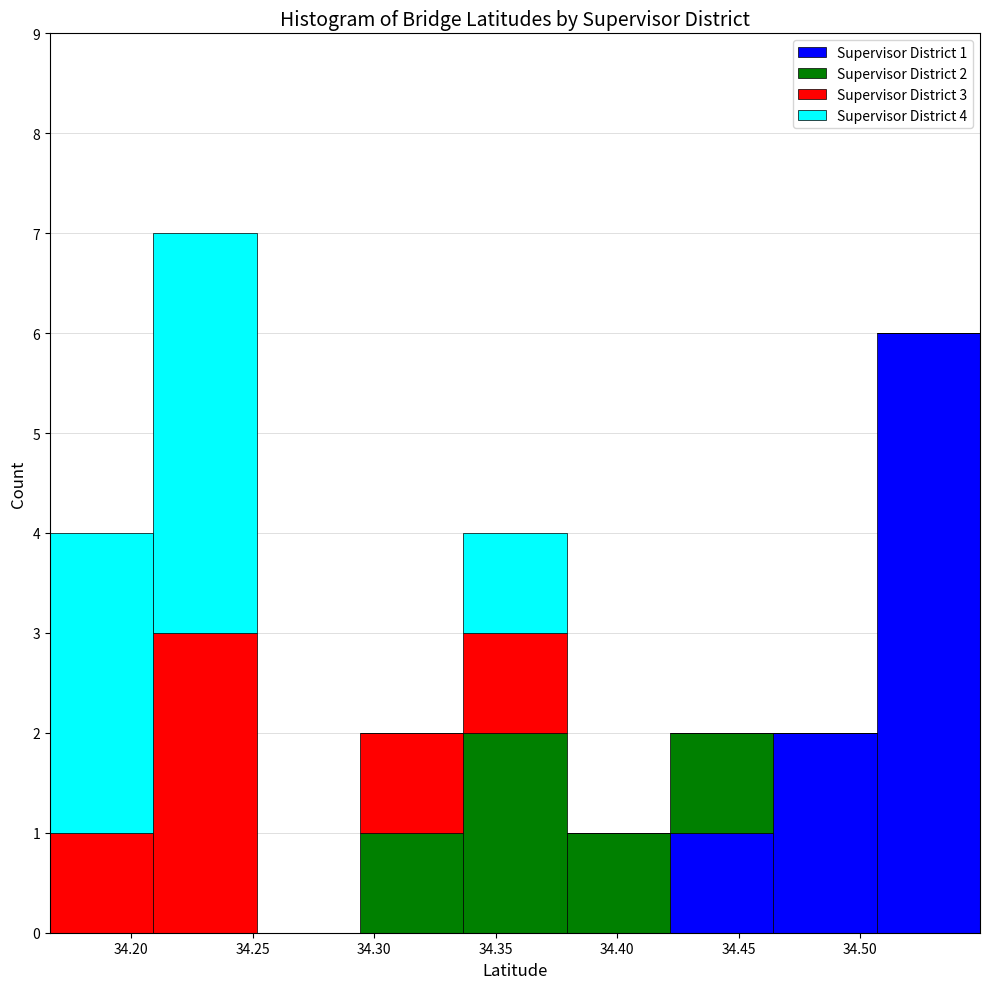

Which range on the x-axis has the tallest stacked bar (by total height)?

34.210 to 34.250